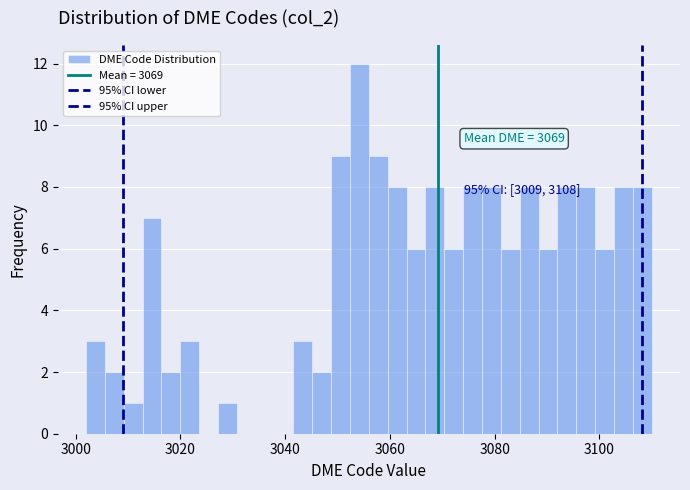

Read against the x-axis, roughly where is the centre of the tallest bar?

3054